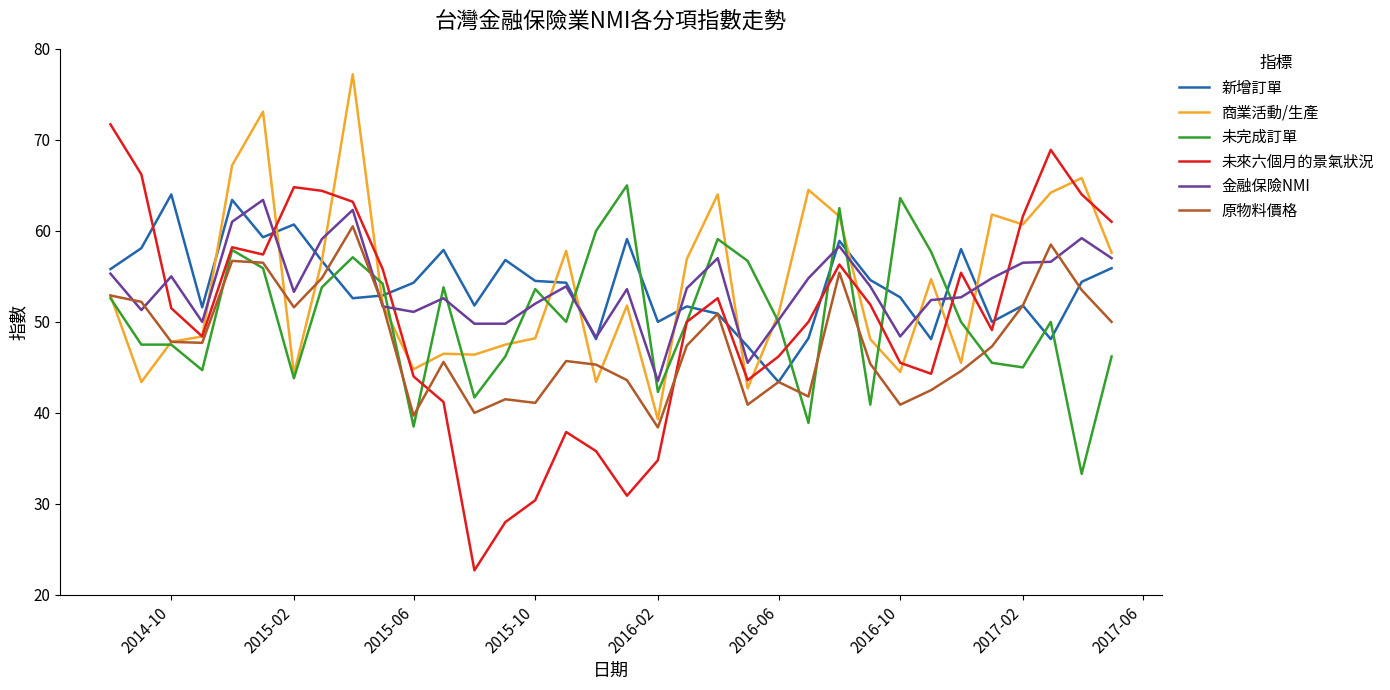

What is the maximum value for 商業活動/生產?

77.2